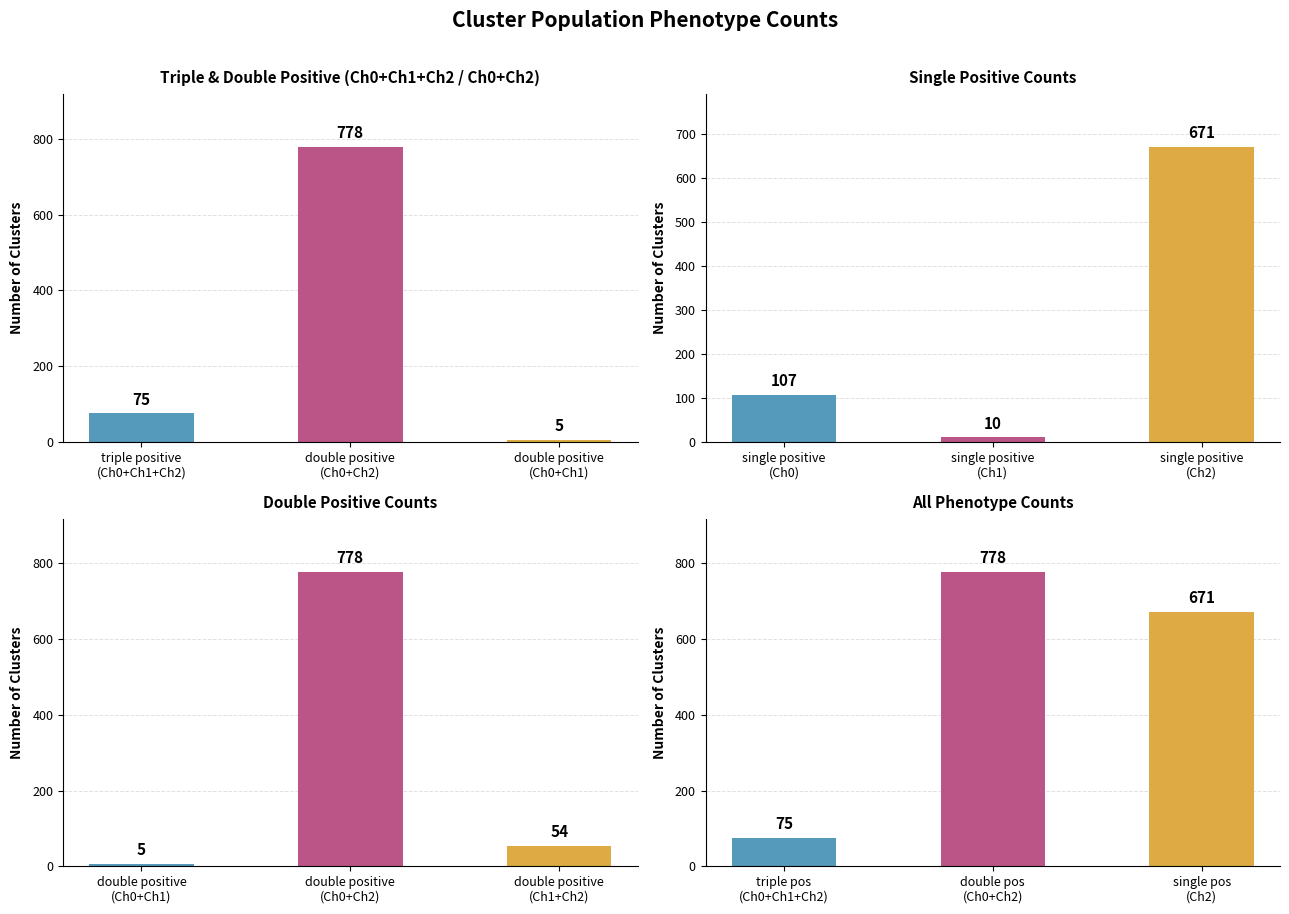

At how many categories does at least one series exceed 134?

2